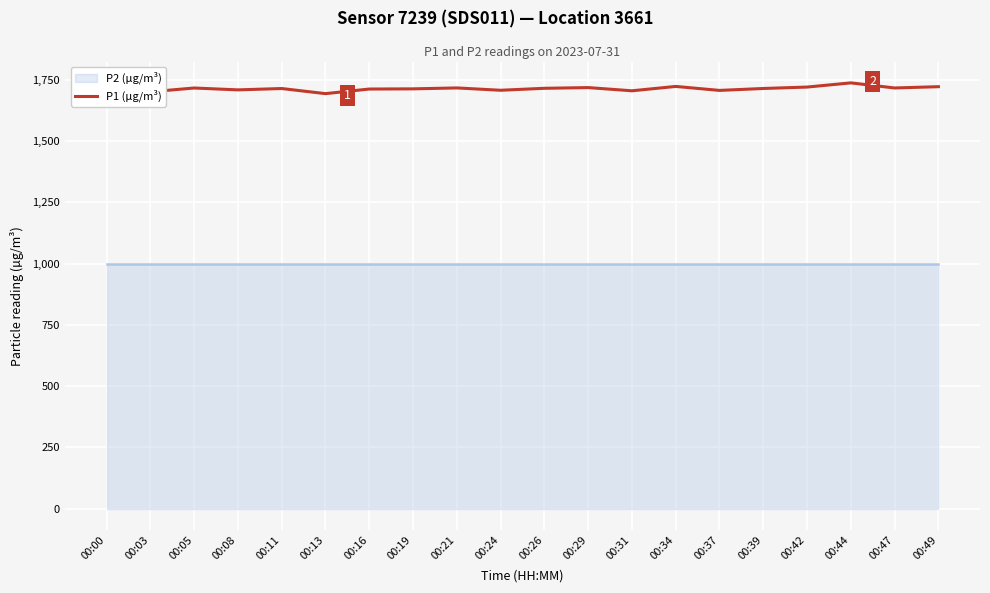

How many data points does each series have?

20